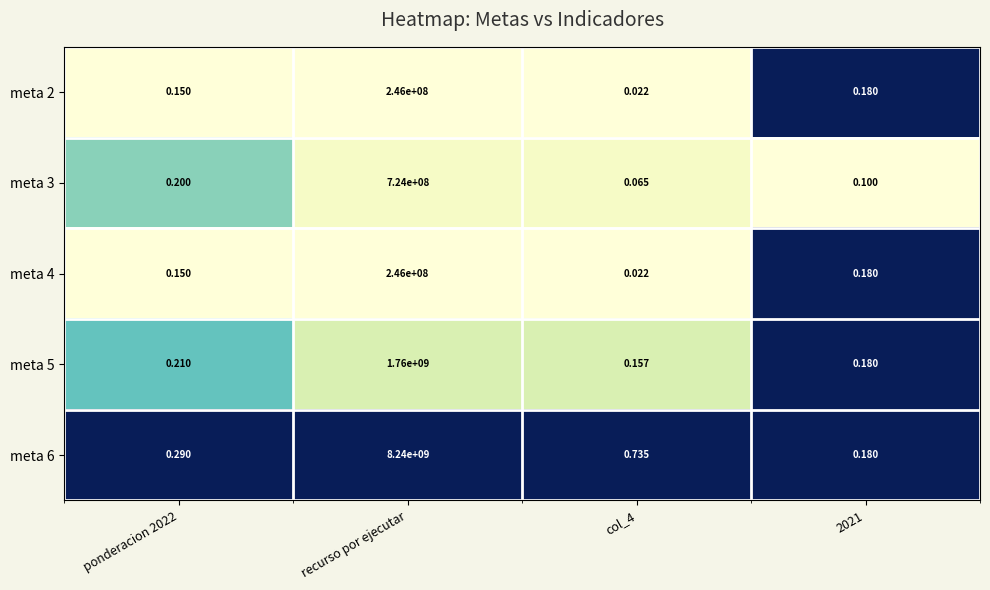

At which label does meta 4 reach its peak?

recurso por ejecutar